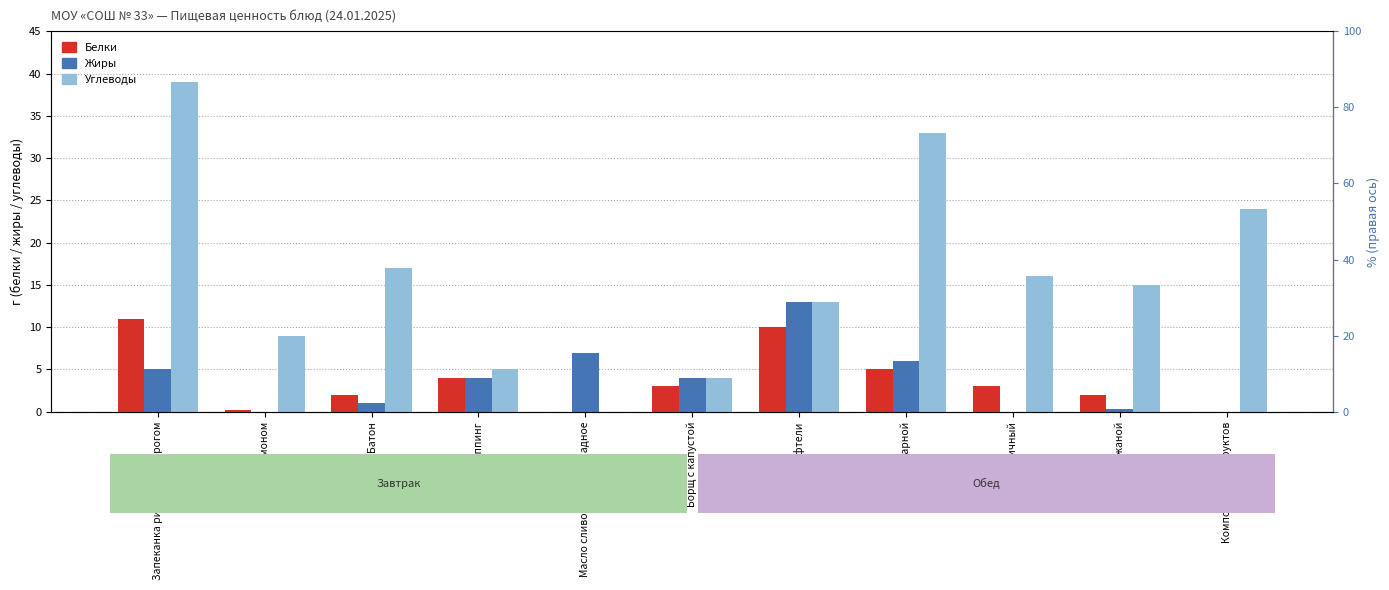

What is the label of the 8th bar from the left?

Рис отварной